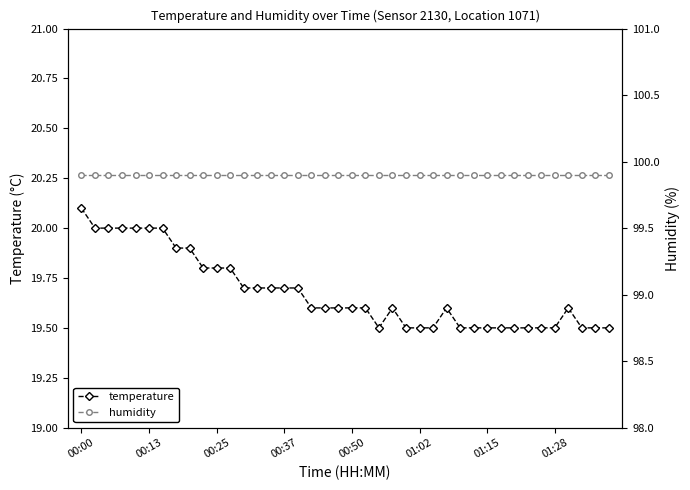

Reading left to right, list all the values displayed in this chart.

temperature: 20.1	20.0	20.0	20.0	20.0	20.0	20.0	19.9	19.9	19.8	19.8	19.8	19.7	19.7	19.7	19.7	19.7	19.6	19.6	19.6	19.6	19.6	19.5	19.6	19.5	19.5	19.5	19.6	19.5	19.5	19.5	19.5	19.5	19.5	19.5	19.5	19.6	19.5	19.5	19.5
humidity: 99.9	99.9	99.9	99.9	99.9	99.9	99.9	99.9	99.9	99.9	99.9	99.9	99.9	99.9	99.9	99.9	99.9	99.9	99.9	99.9	99.9	99.9	99.9	99.9	99.9	99.9	99.9	99.9	99.9	99.9	99.9	99.9	99.9	99.9	99.9	99.9	99.9	99.9	99.9	99.9